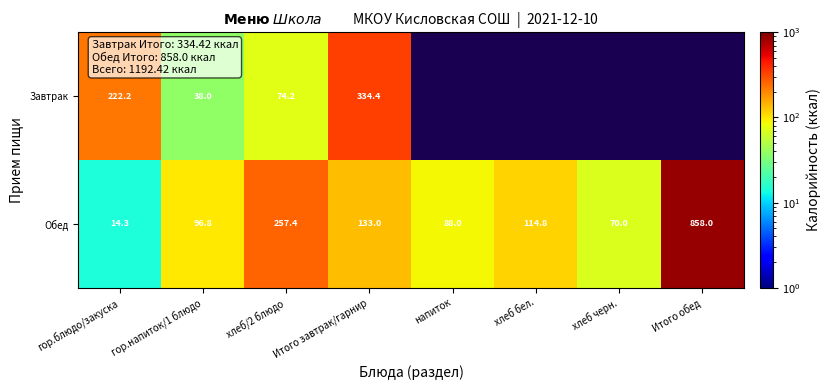

Rank the series at хлеб/2 блюдо from lowest to highest value.

Завтрак, Обед